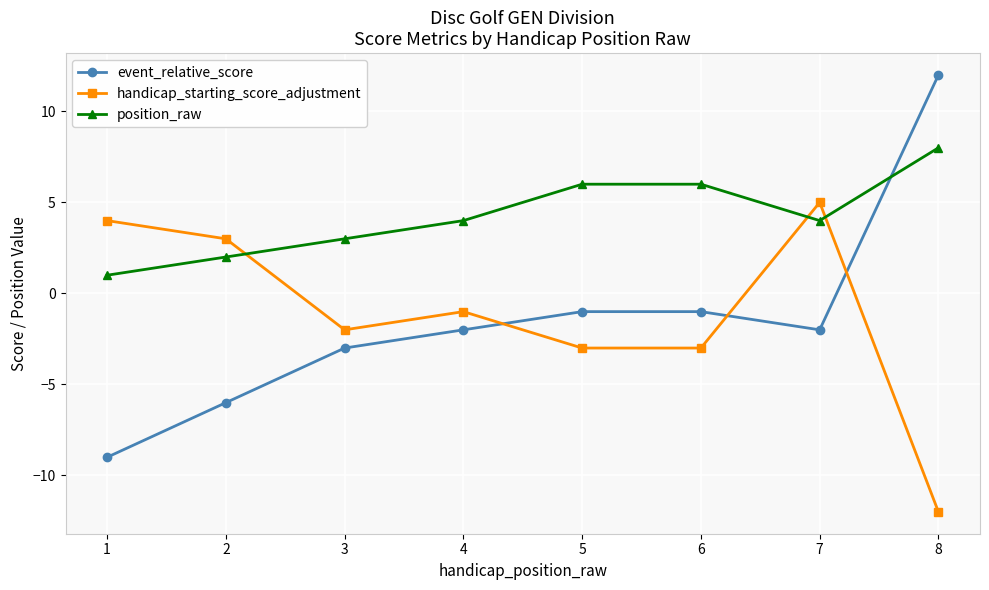

Where is the first local minimum for position_raw?

7